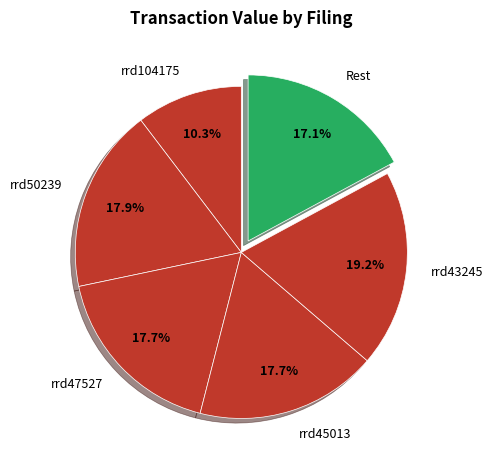

What is the largest slice in the pie chart?

rrd43245